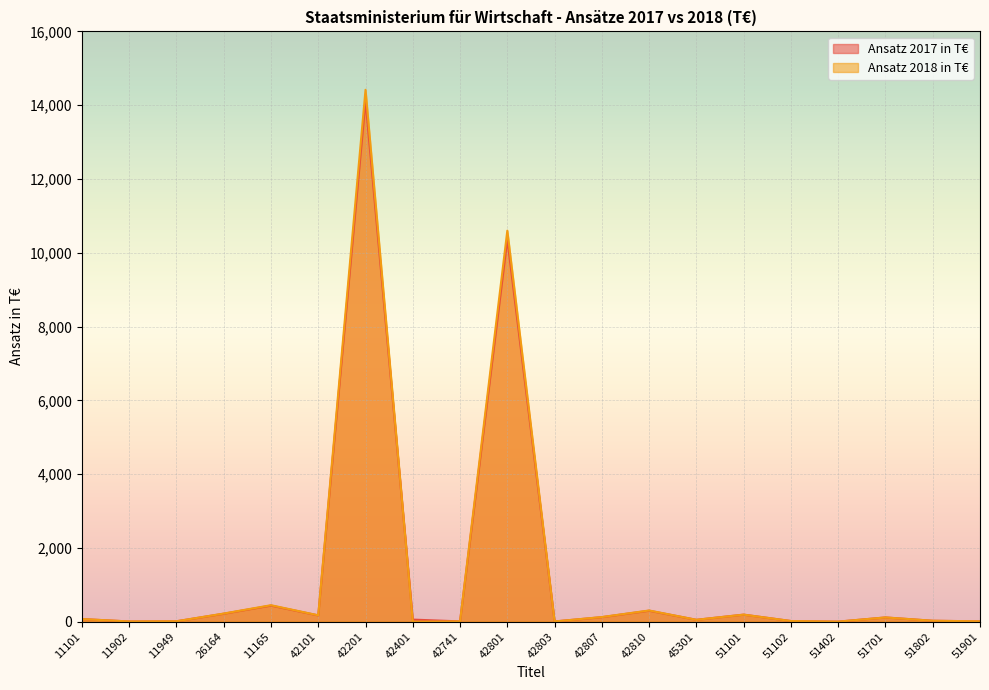

What are all the series names shown in the legend?

Ansatz 2017 in T€, Ansatz 2018 in T€